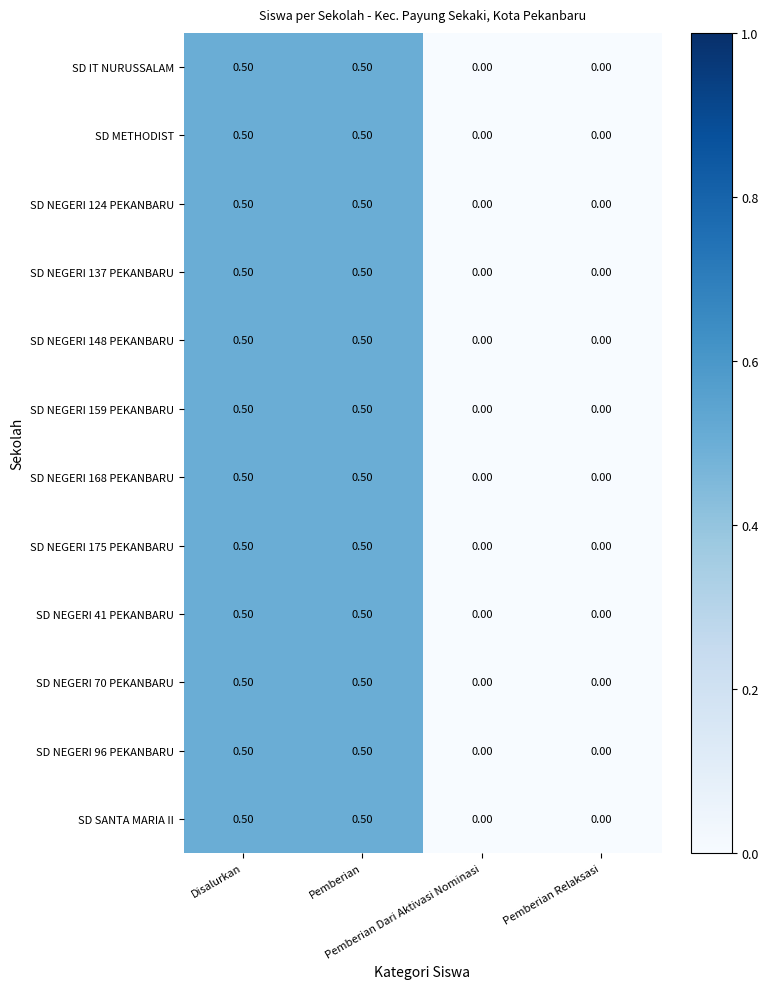

What is the difference between the second highest and second lowest values in the SD NEGERI 168 PEKANBARU series?

0.5